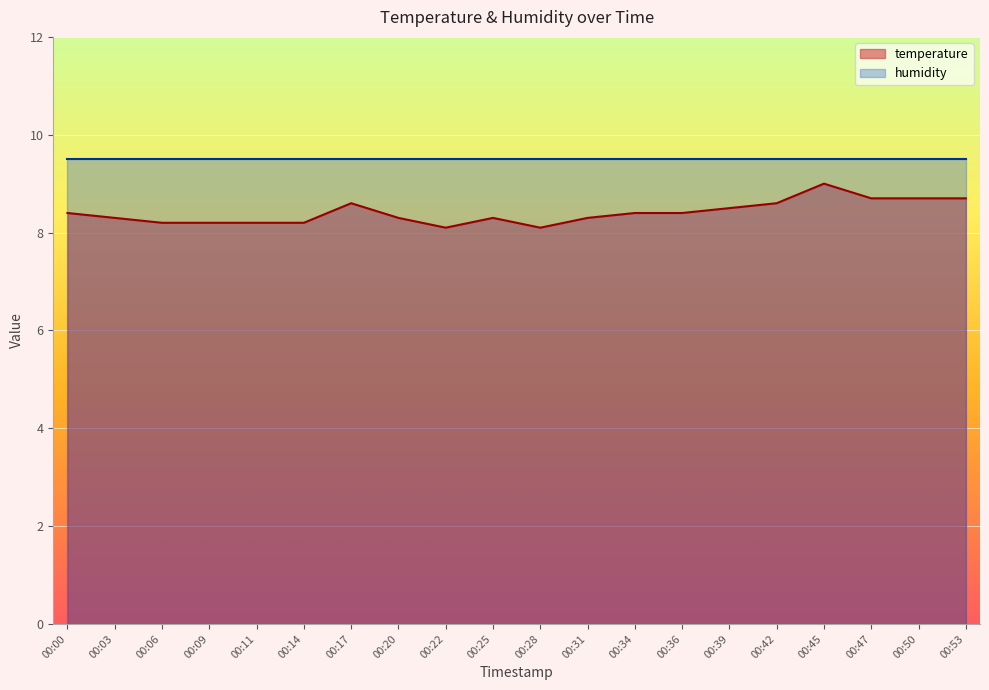

What is the maximum value shown in the chart?

9.5